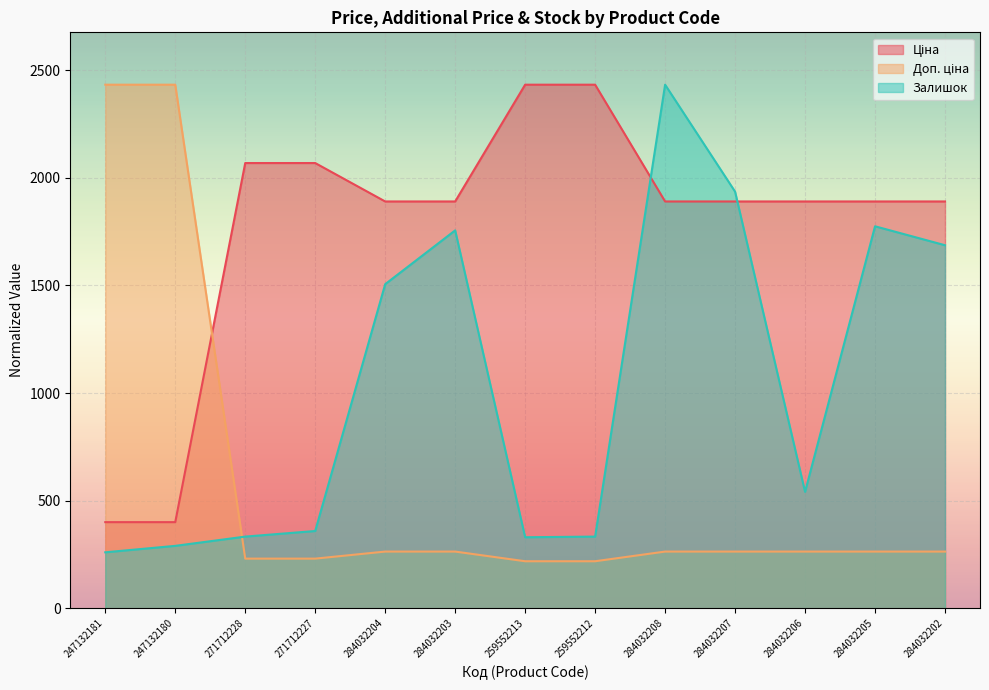

True or false: Залишок has a value of 1756.0 at 284032203.

True